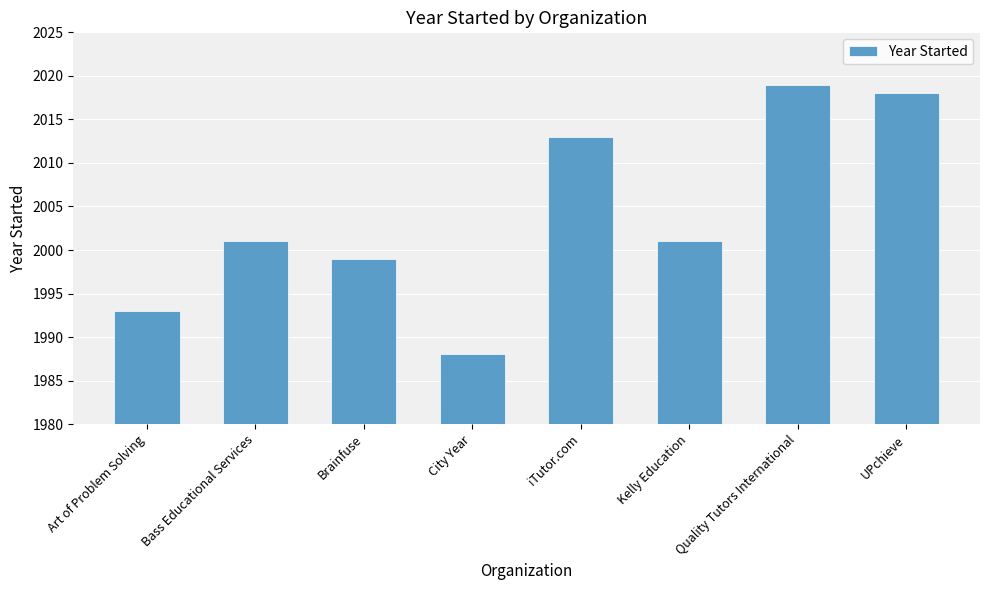

Are the bars grouped side by side (vs. stacked)?

No